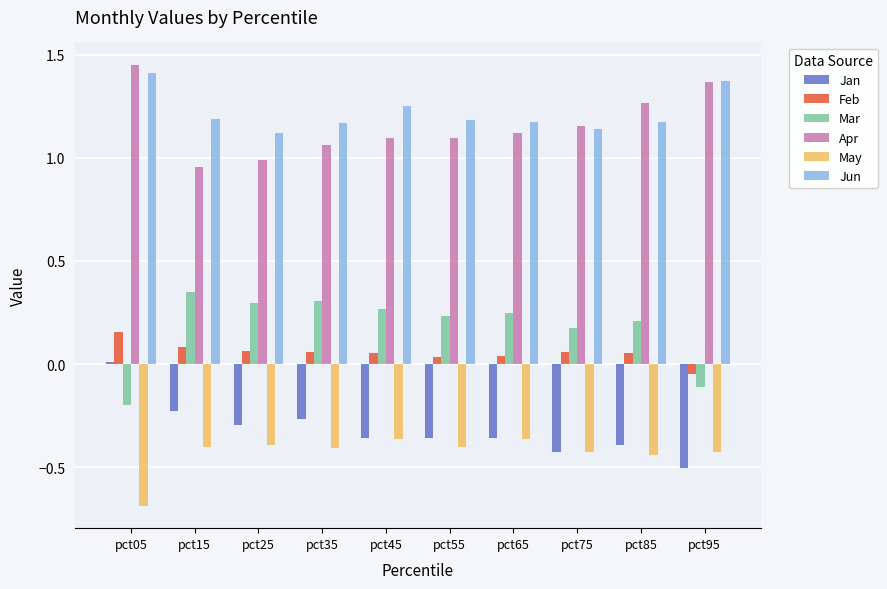

Rank the series at pct35 from highest to lowest value.

Jun, Apr, Mar, Feb, Jan, May